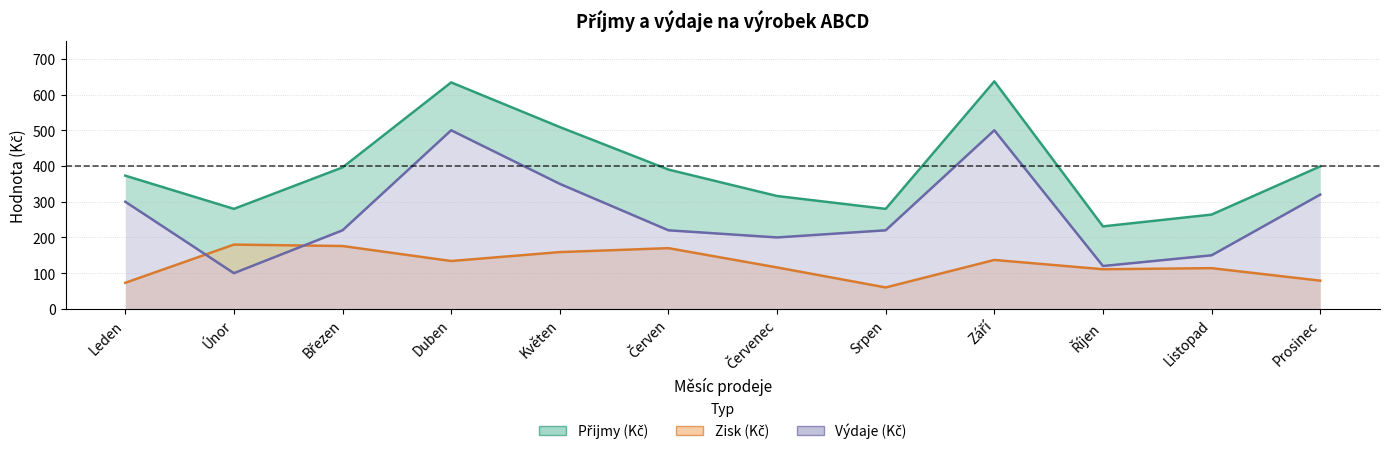

Which series has the widest spread of values?

Přijmy (Kč)